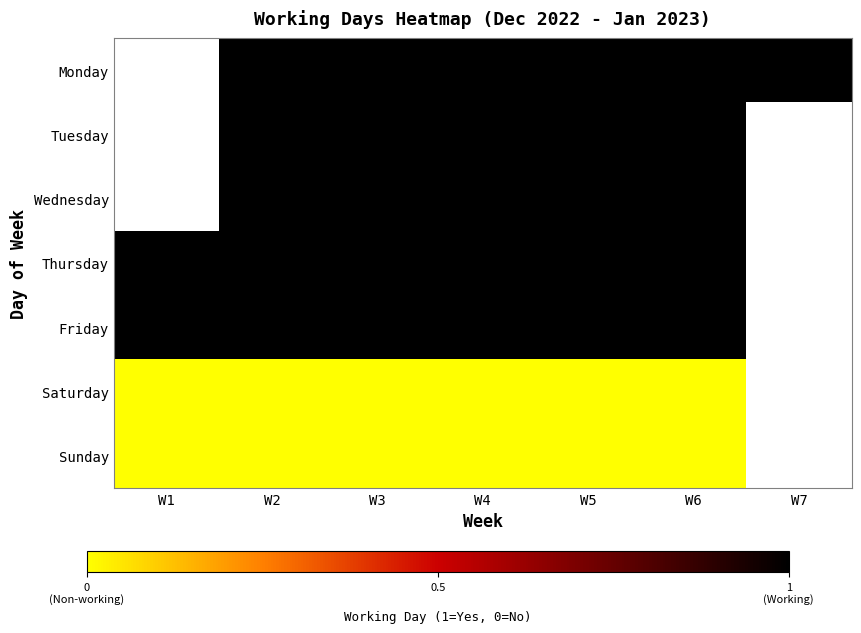

The value of Friday at W3 is 0.3. True or false?

False